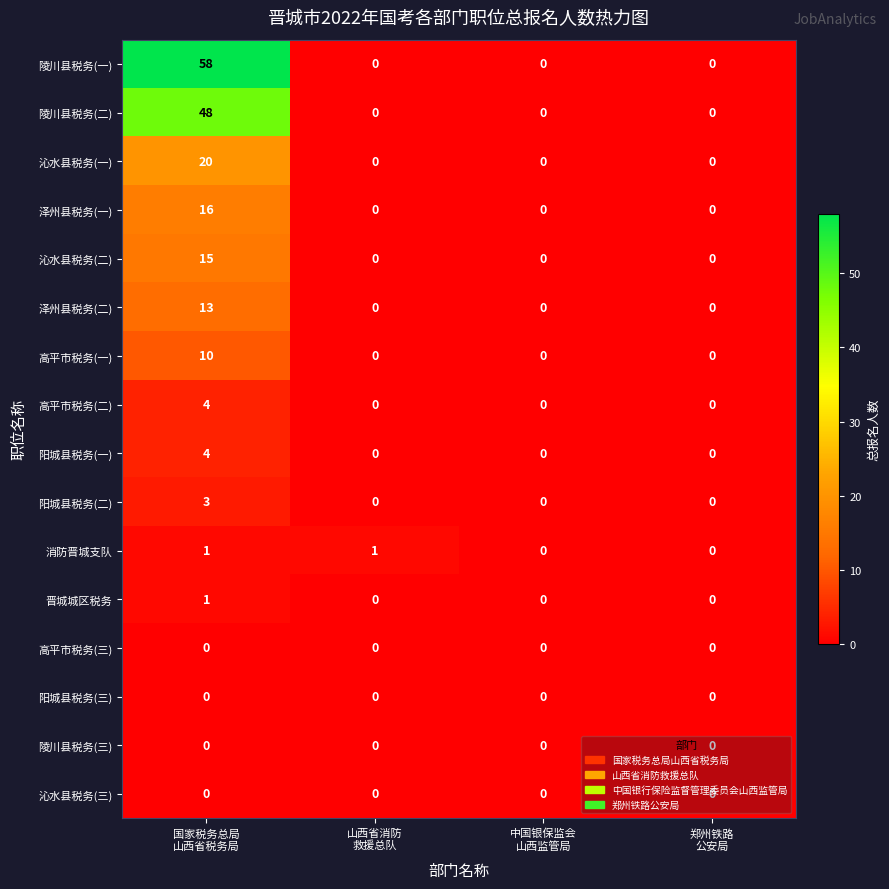

Which series has the widest spread of values?

陵川县税务(一)